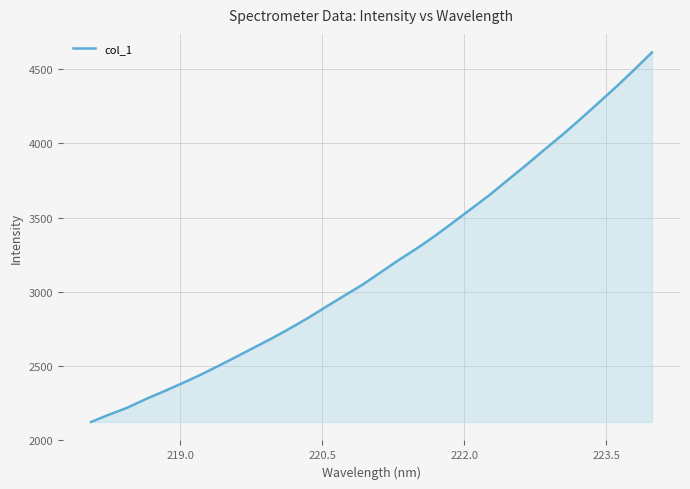

What is the maximum value shown in the chart?

4614.1